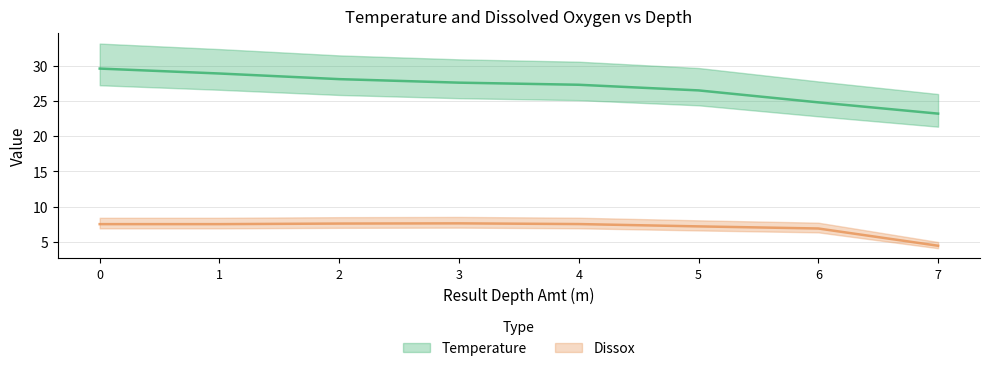

Is the value of Temperature at 6 greater than the value of Dissox at 6?

Yes